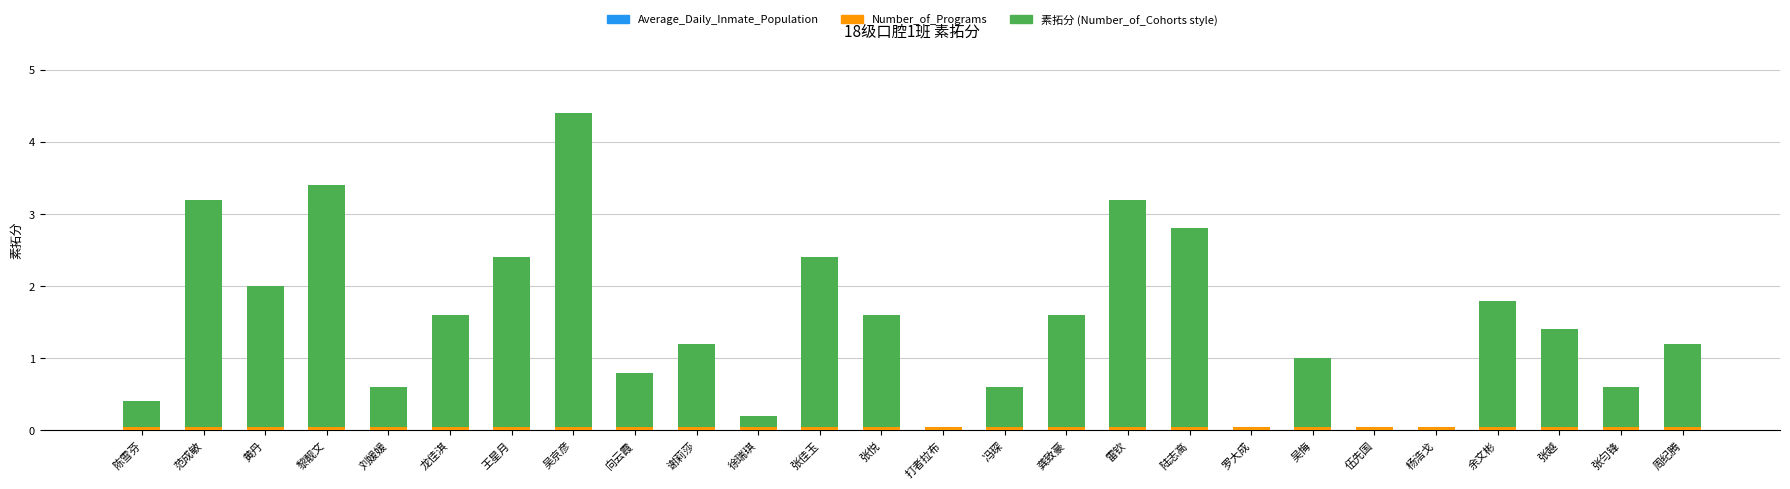

Count the number of categories in the chart.

26